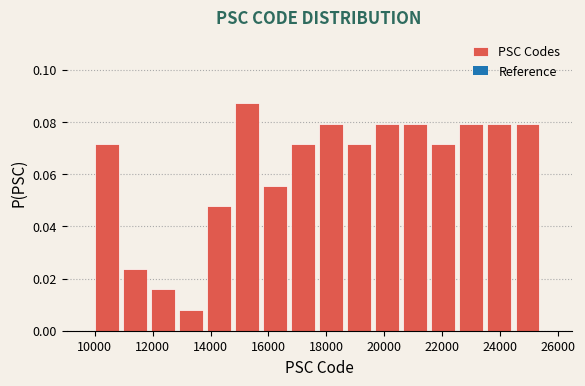

What is the height of the bar covering 13000 to 13800 on the x-axis? Neither the bar edges nor the heights are printed on the chart, so give them approximately, as read against the axes.

0.008